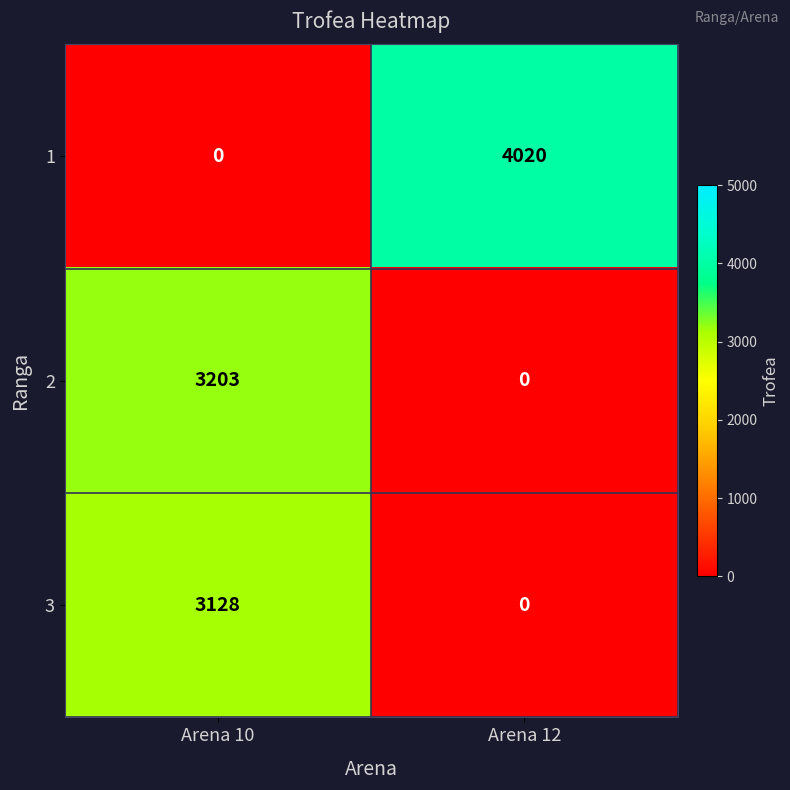

Where is 1 nearest to the value 2010?

Arena 10